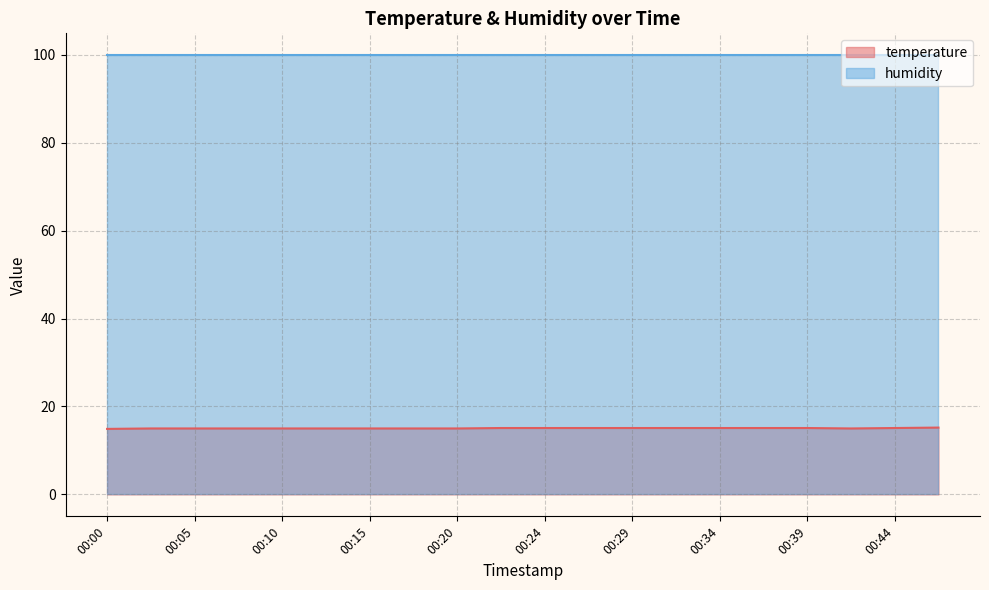

What is the value of the 5th point from the left?

15.0